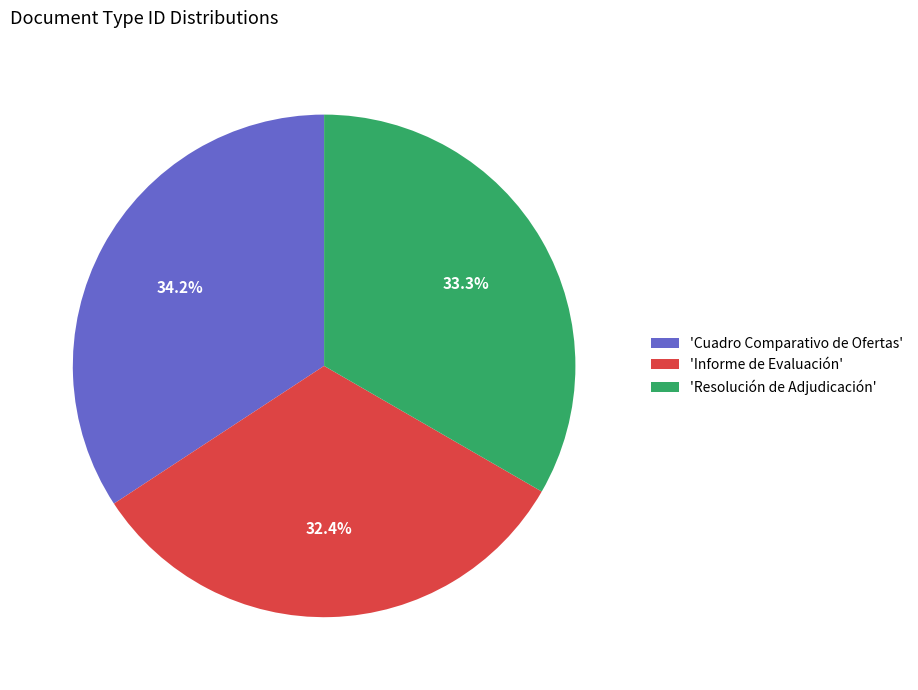

Between 'Cuadro Comparativo de Ofertas' and 'Informe de Evaluación', which is larger?

'Cuadro Comparativo de Ofertas'